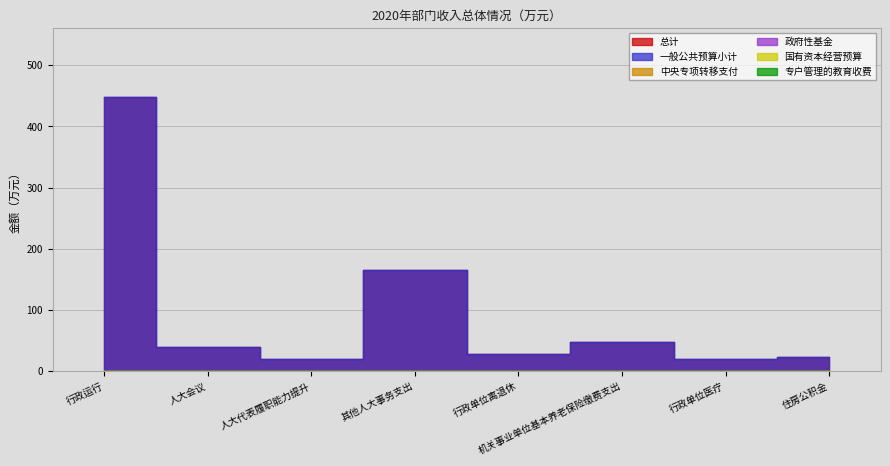

What is the spread (max minus min) of values at 行政运行?

448.3